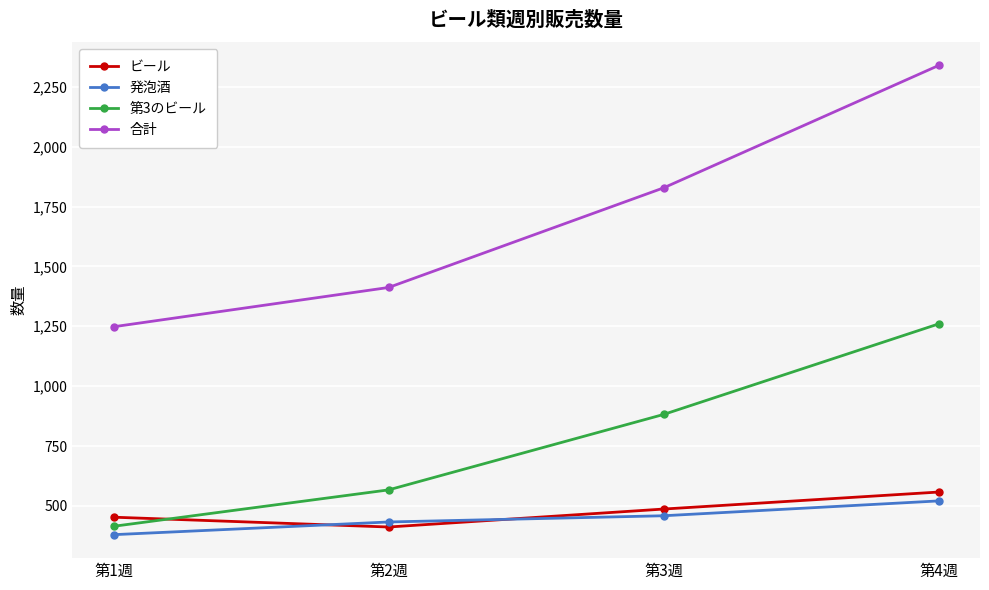

True or false: 発泡酒 has more than 2 points higher than both neighbors.

False